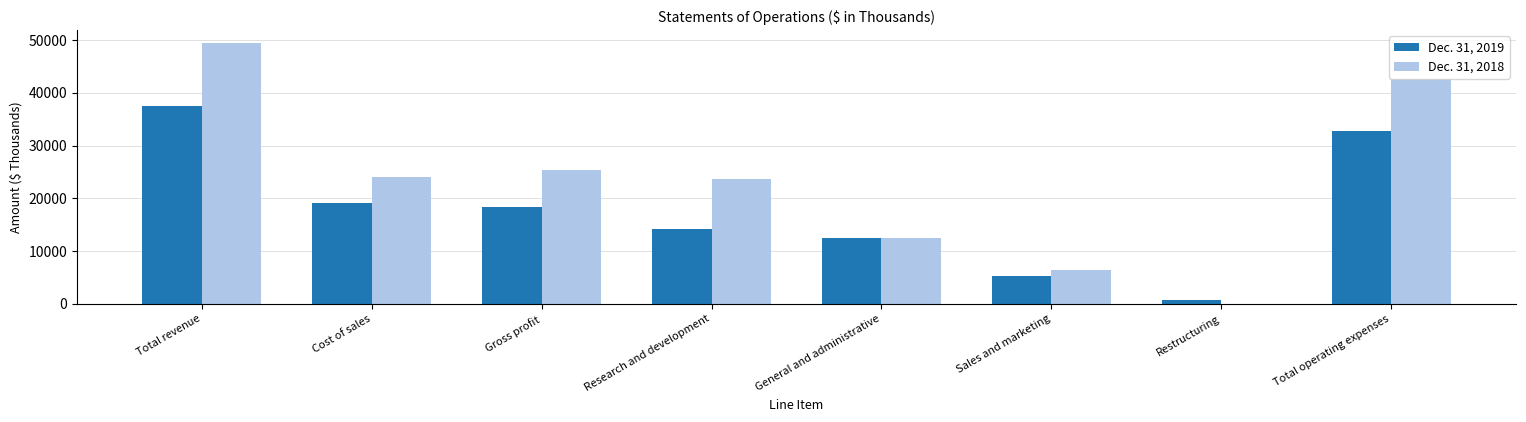

What value does the Dec. 31, 2018 series have at General and administrative?

12551